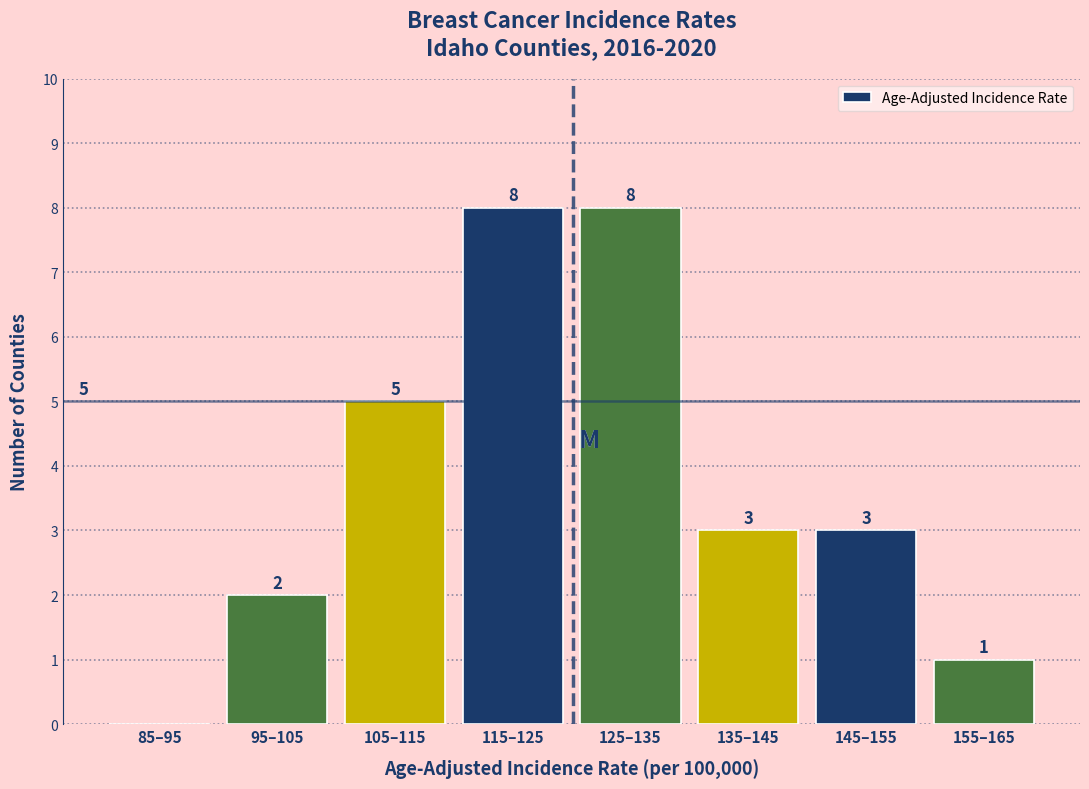

Reading right to left, extract all data points from this chart.

155–165=1	145–155=3	135–145=3	125–135=8	115–125=8	105–115=5	95–105=2	85–95=0